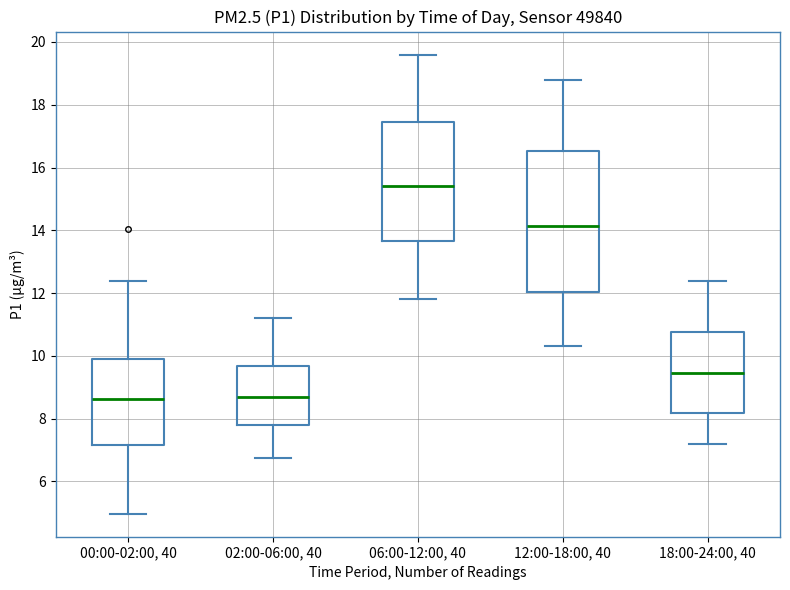

Which box is the tallest, from its lower edge to its upper edge?

12:00-18:00, 40